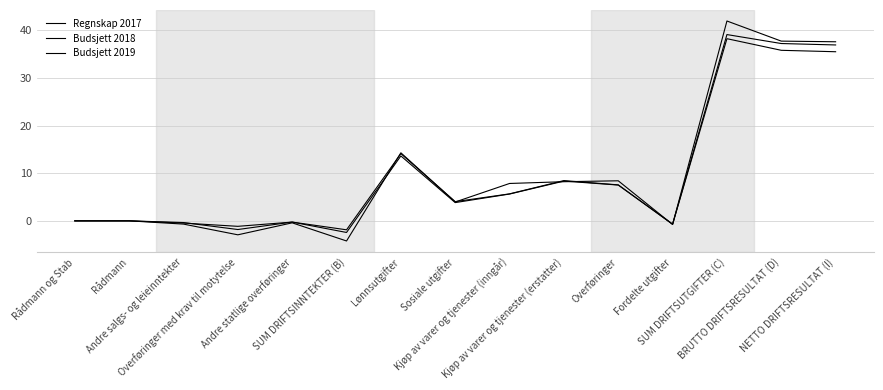

In Regnskap 2017, how many points are lower than both neighbors (excluding endpoints)?

4